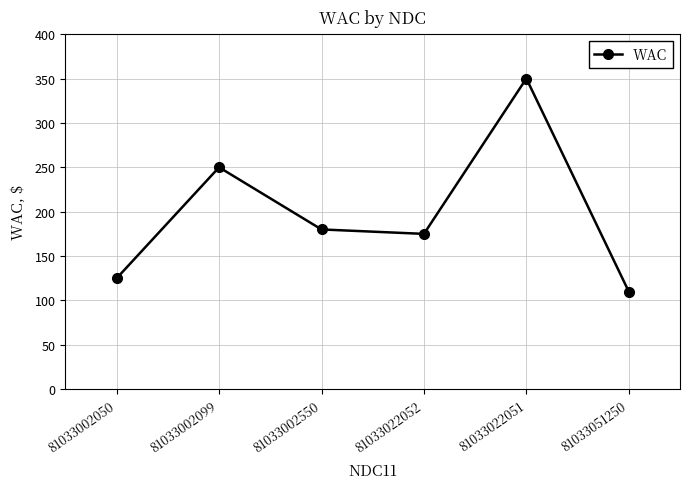

What is the label of the 1st point from the left?

81033002050